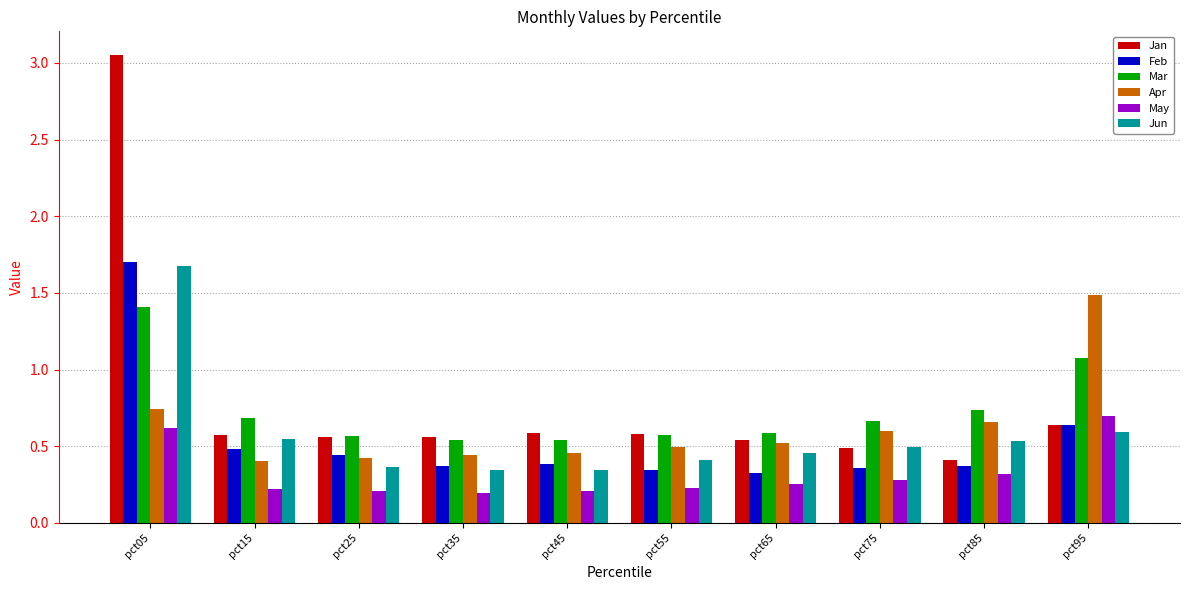

What is the total value across all series at pct25?

2.6